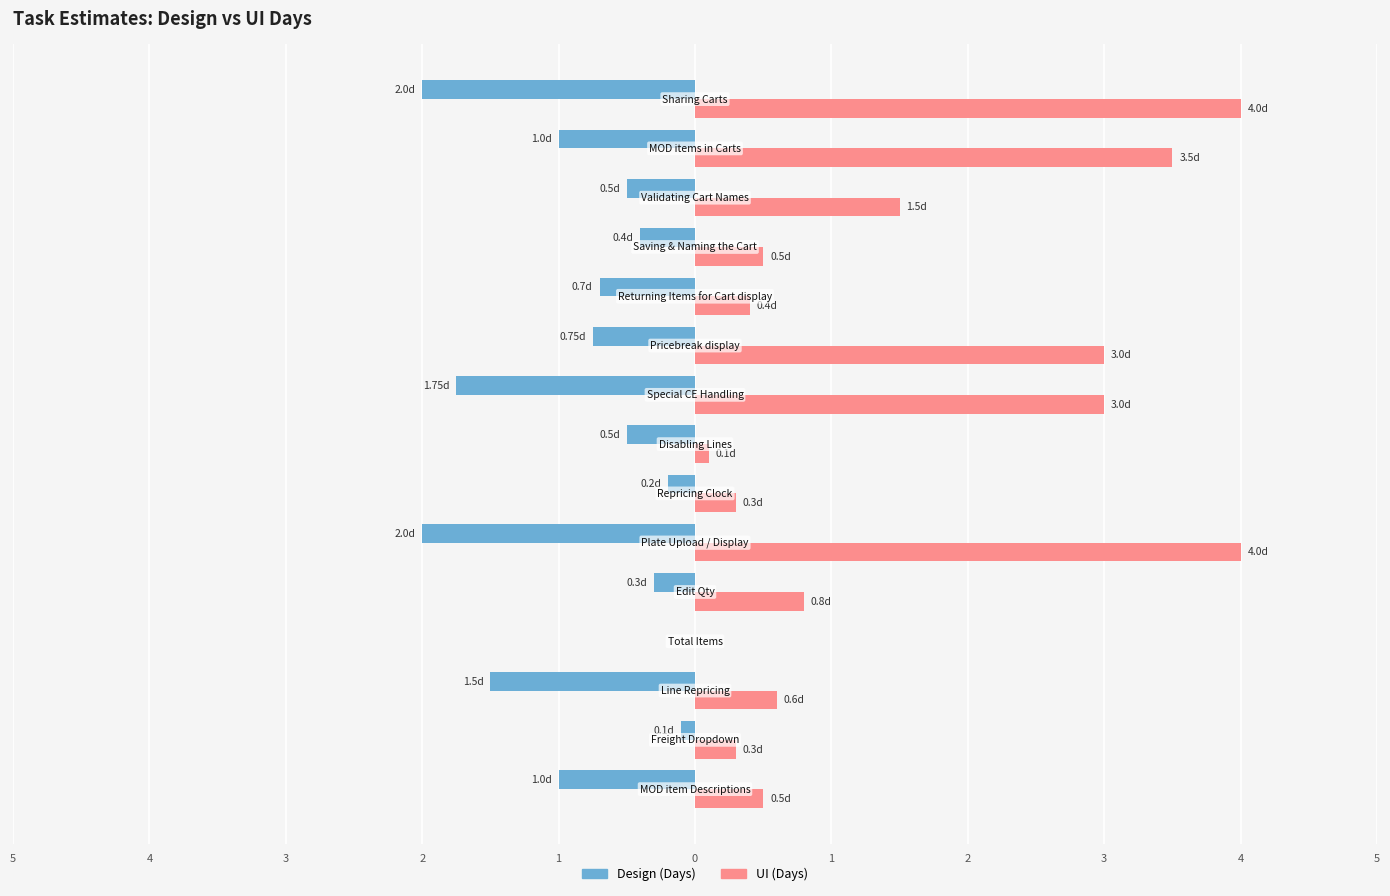

Which series has the widest spread of values?

UI (Days)